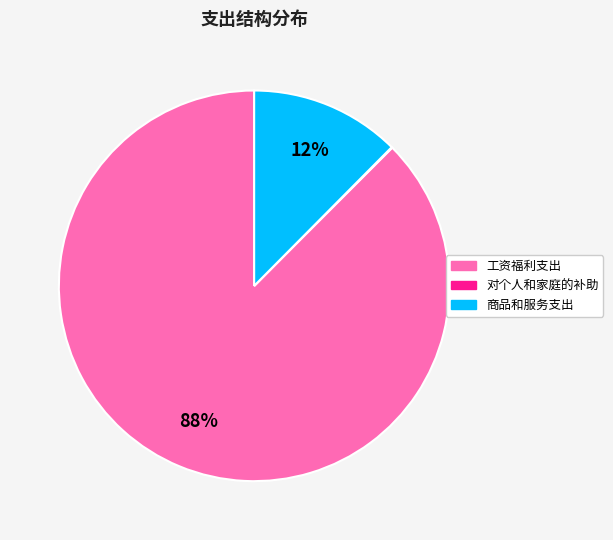

Combined, do 商品和服务支出 and 工资福利支出 account for over 50%?

Yes